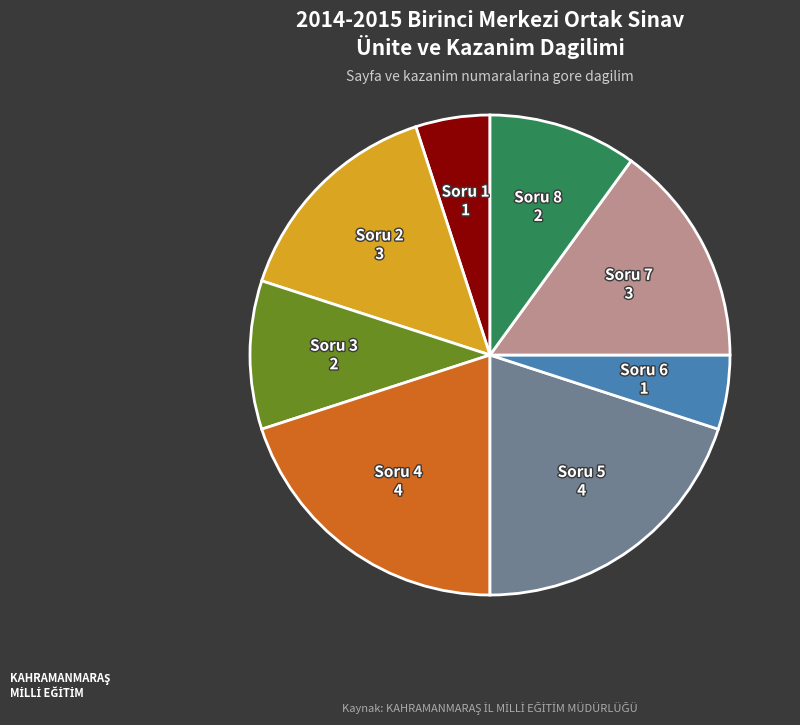

Approximately how many times larger is the value at Soru 6 compared to Soru 3?

0.5